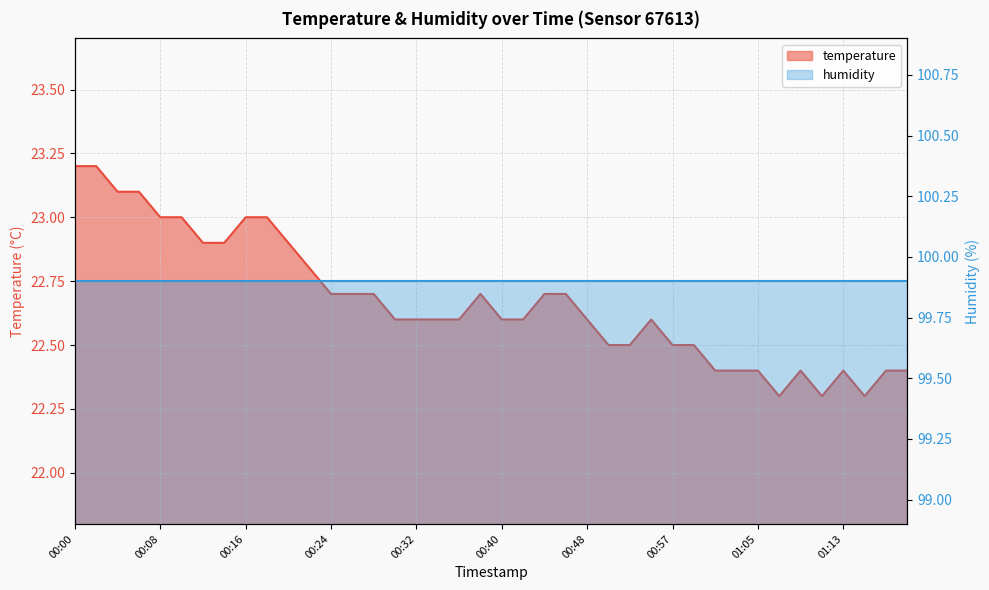

Is it true that the value at 00:14 is 22.9?

True